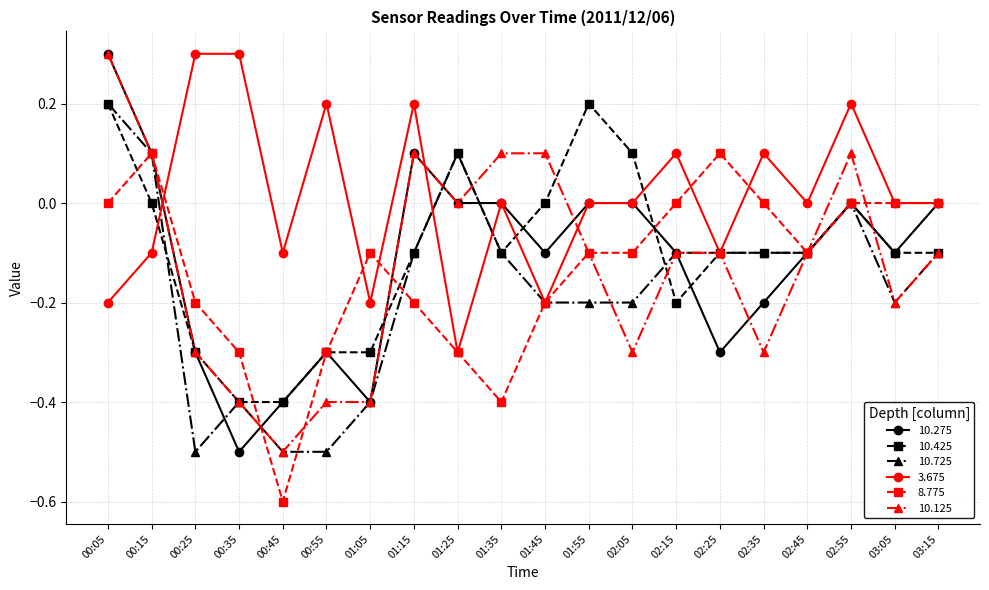

What are all the series names shown in the legend?

10.275, 10.425, 10.725, 3.675, 8.775, 10.125